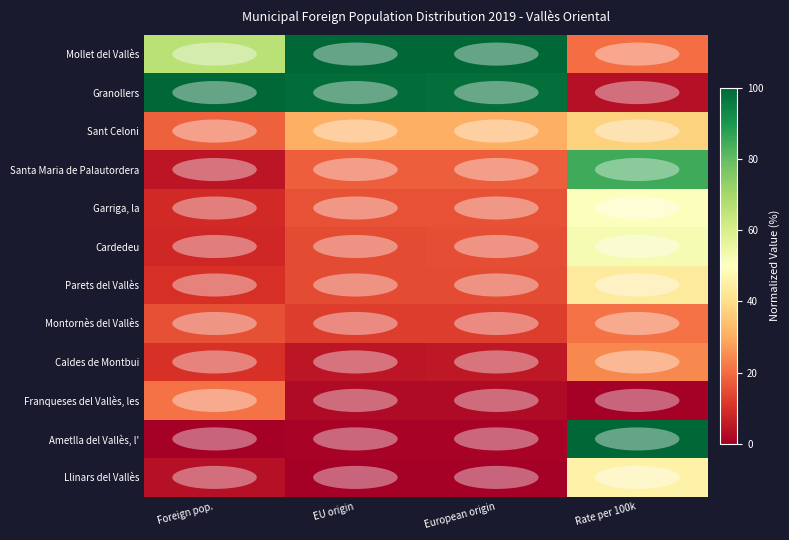

Reading left to right, transcribe all the data shown in this chart.

Mollet del Vallès: Foreign pop.=66.4	EU origin=100.0	European origin=100.0	Rate per 100k=20.0
Granollers: Foreign pop.=100.0	EU origin=98.5	European origin=98.4	Rate per 100k=3.6
Sant Celoni: Foreign pop.=18.1	EU origin=30.5	European origin=30.6	Rate per 100k=37.4
Santa Maria de Palautordera: Foreign pop.=5.0	EU origin=17.7	European origin=17.8	Rate per 100k=85.0
Garriga, la: Foreign pop.=8.9	EU origin=15.8	European origin=15.8	Rate per 100k=50.6
Cardedeu: Foreign pop.=8.3	EU origin=14.8	European origin=14.9	Rate per 100k=52.1
Parets del Vallès: Foreign pop.=9.9	EU origin=14.7	European origin=14.7	Rate per 100k=43.6
Montornès del Vallès: Foreign pop.=15.6	EU origin=12.4	European origin=12.5	Rate per 100k=20.9
Caldes de Montbui: Foreign pop.=10.3	EU origin=5.1	European origin=5.1	Rate per 100k=24.5
Franqueses del Vallès, les: Foreign pop.=20.9	EU origin=2.4	European origin=2.4	Rate per 100k=0.0
Ametlla del Vallès, l': Foreign pop.=0.0	EU origin=1.1	European origin=1.1	Rate per 100k=100.0
Llinars del Vallès: Foreign pop.=3.8	EU origin=0.0	European origin=0.0	Rate per 100k=45.8